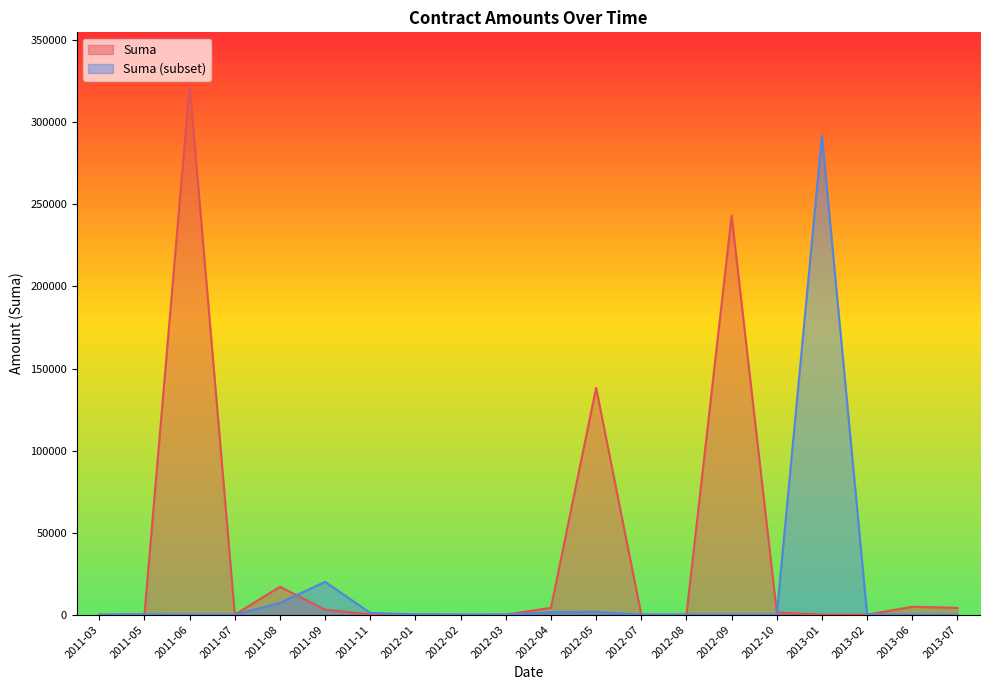

Which series changed the most between 2012-04 and 2012-05?

Suma